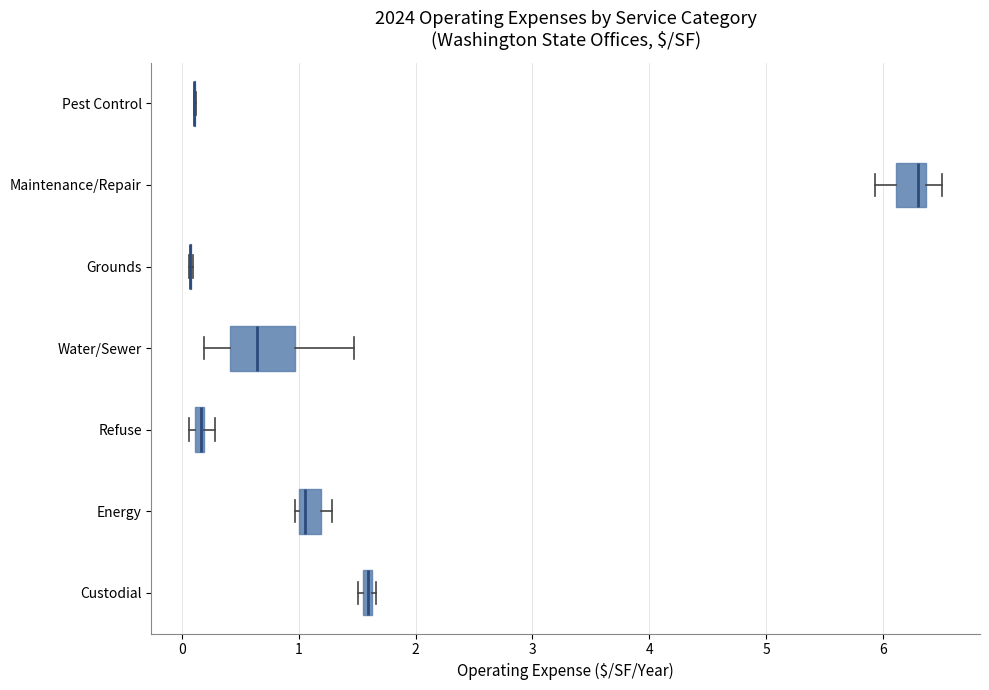

Comparing the boxes themselves (not the whiskers), which one is the widest?

Water/Sewer